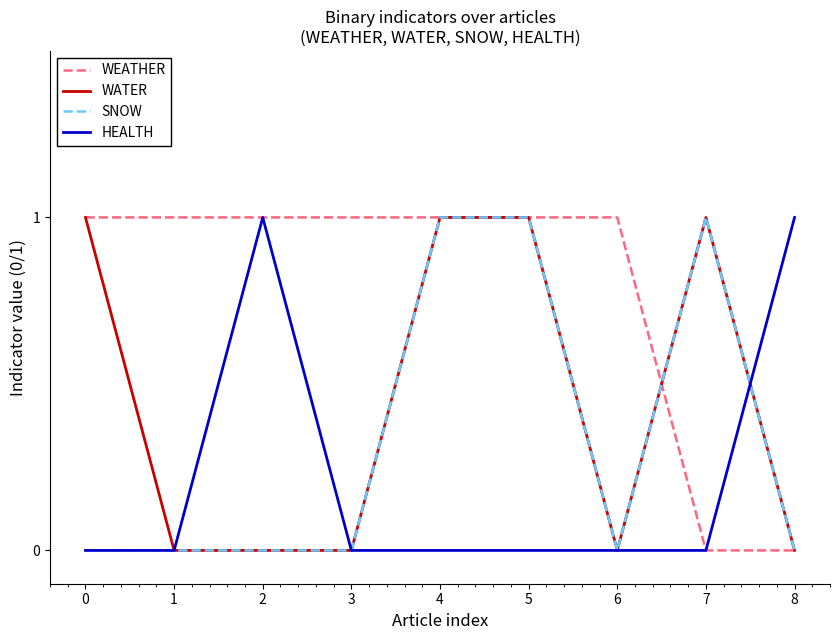

Is the value of WATER at 0 greater than the value of SNOW at 1?

Yes